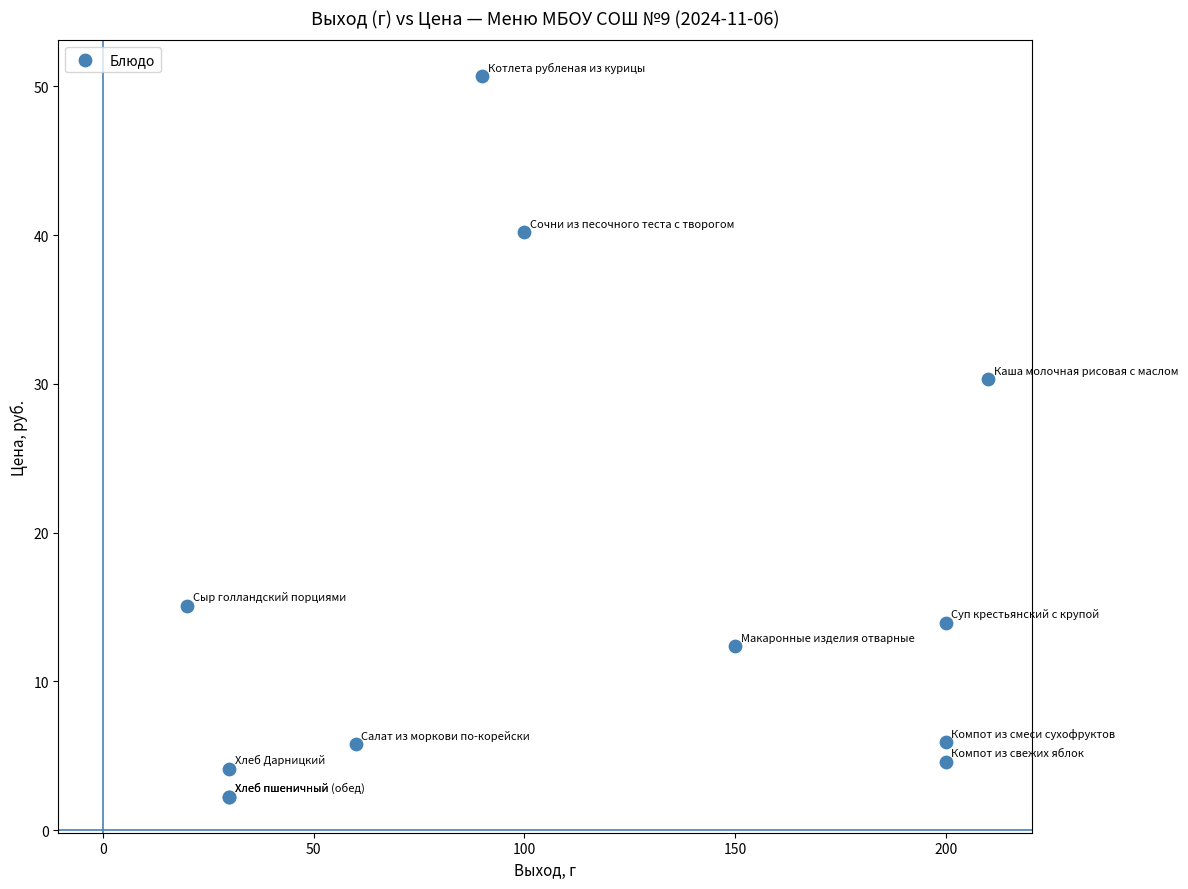

What Y value in the scatter plot is closest to 26?

30.3